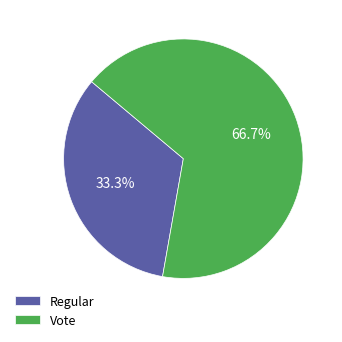

Approximately how many times larger is the value at Regular compared to Vote?

0.5